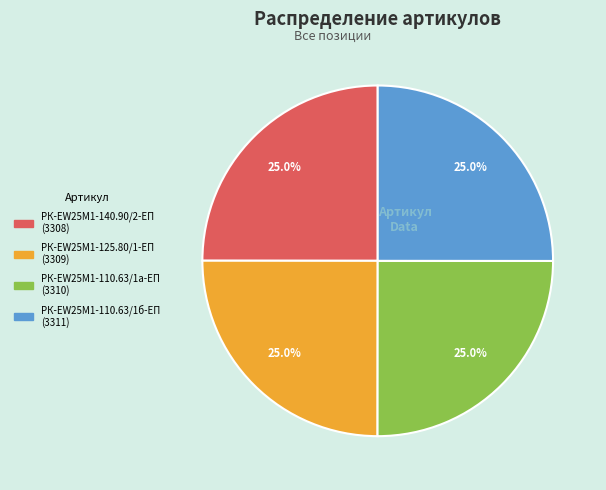

Count the number of slices in the pie.

4